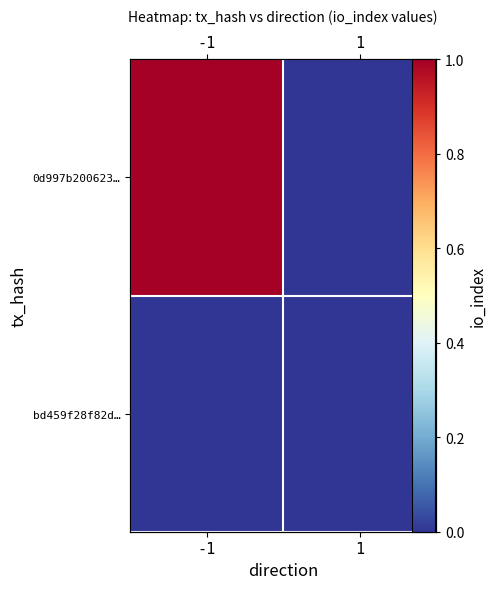

Rank the series by their average value, from highest to lowest.

0d997b200623…, bd459f28f82d…